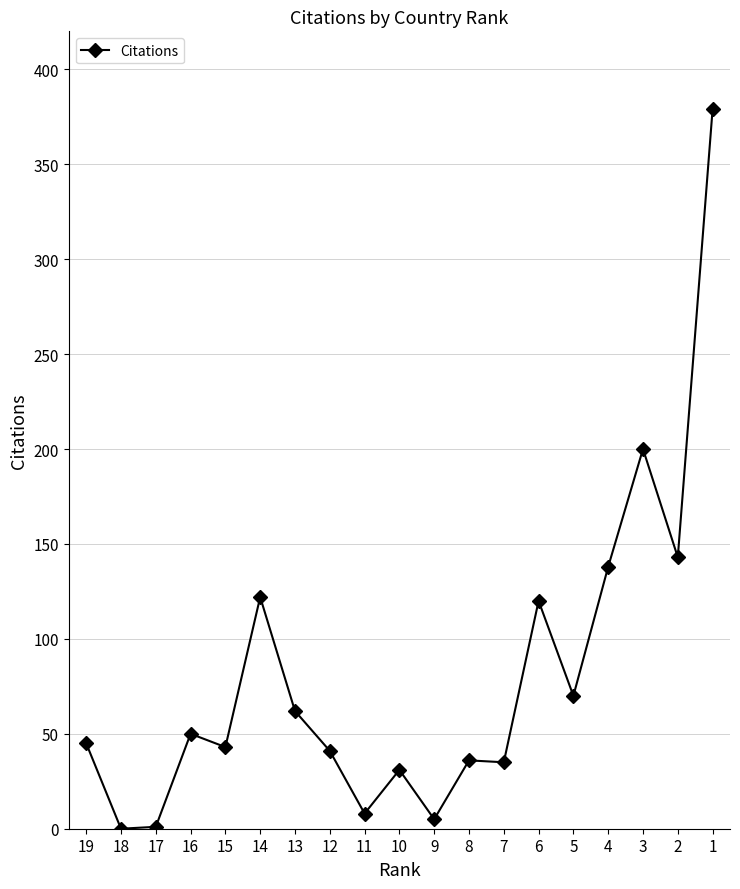

What is the value of the 14th point from the left?

120